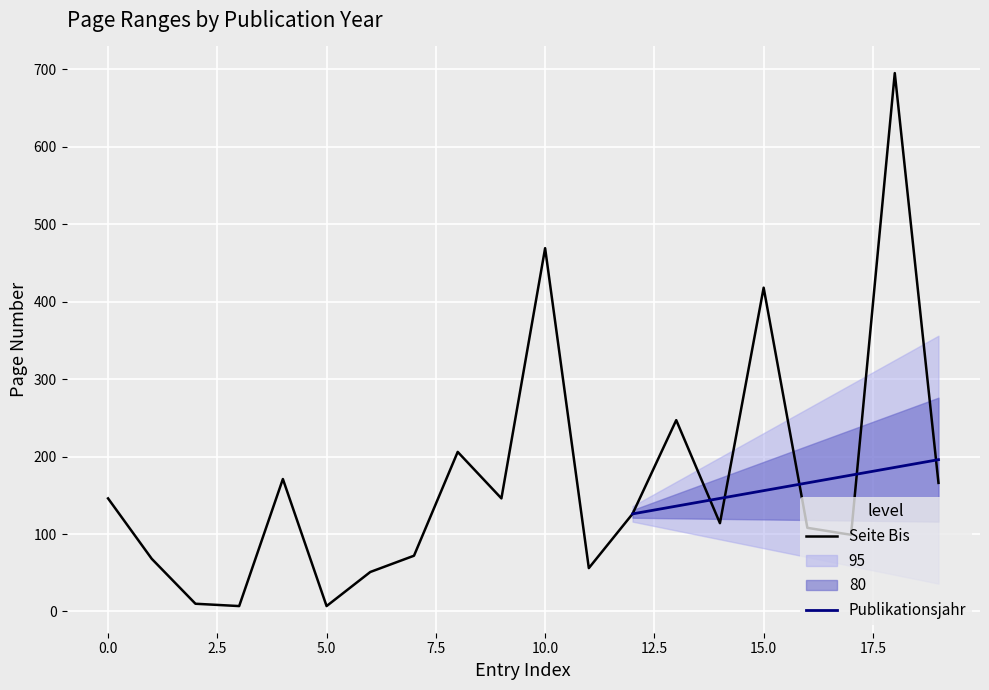

What is the highest value of the Seite Bis series?

695